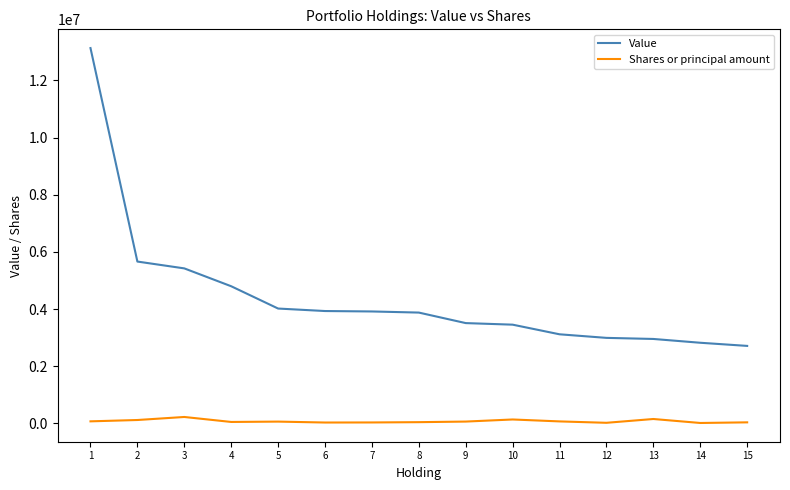

What is the lowest value of the Shares or principal amount series?

14402